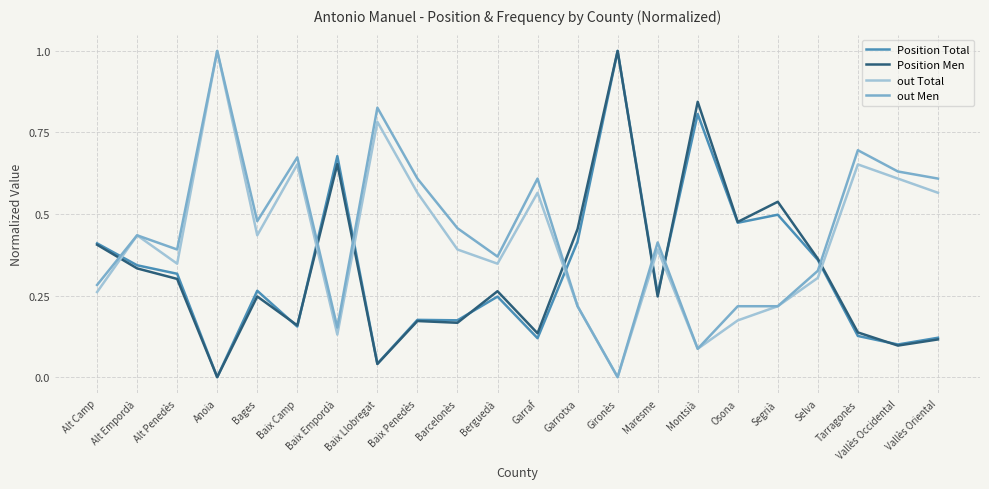

What is the sum of all out Men values?

9.7